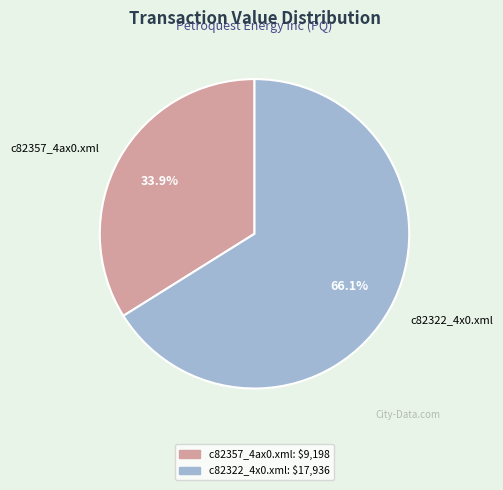

Which slice is the largest?

c82322_4x0.xml